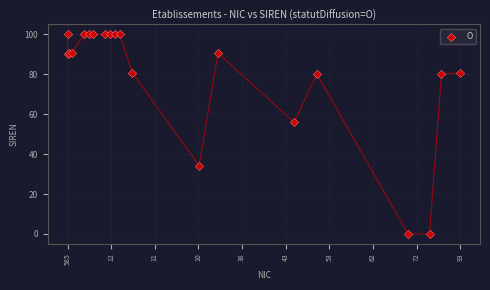

What Y value in the scatter plot is closest to 50?

55.9